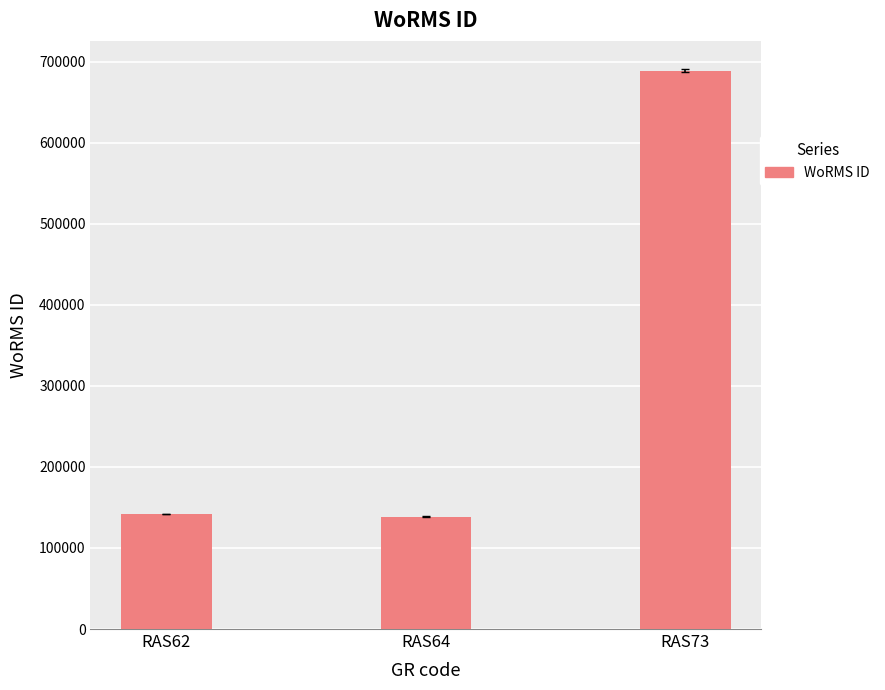

What is the average value?

323178